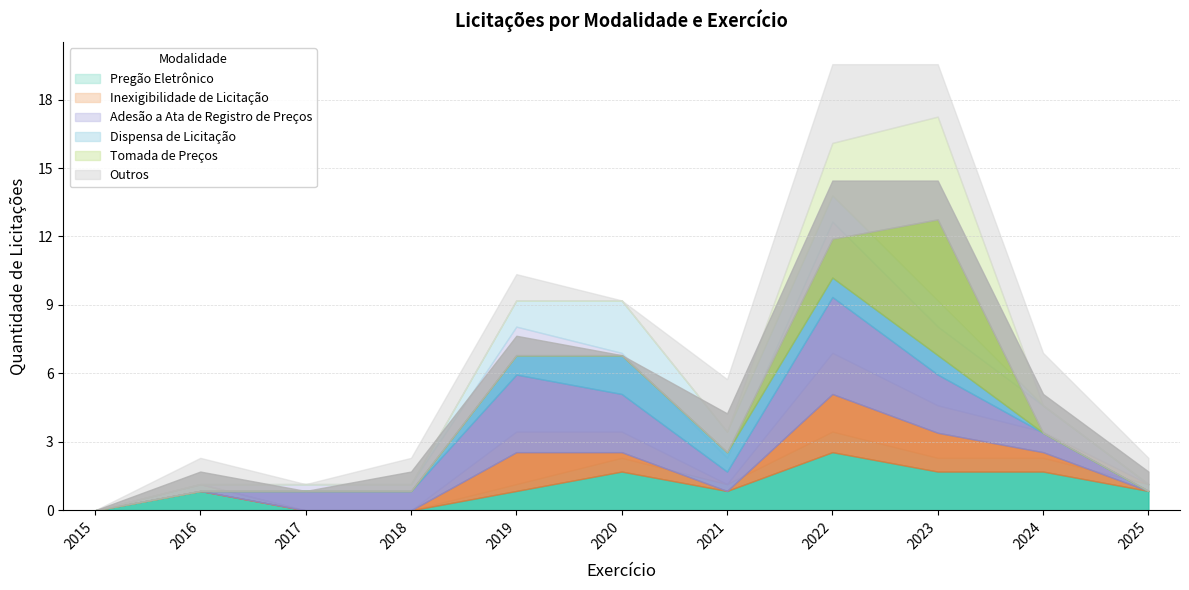

List the series in order of their peak value, lowest first.

Dispensa de Licitação, Pregão Eletrônico, Inexigibilidade de Licitação, Outros, Adesão a Ata de Registro de Preços, Tomada de Preços